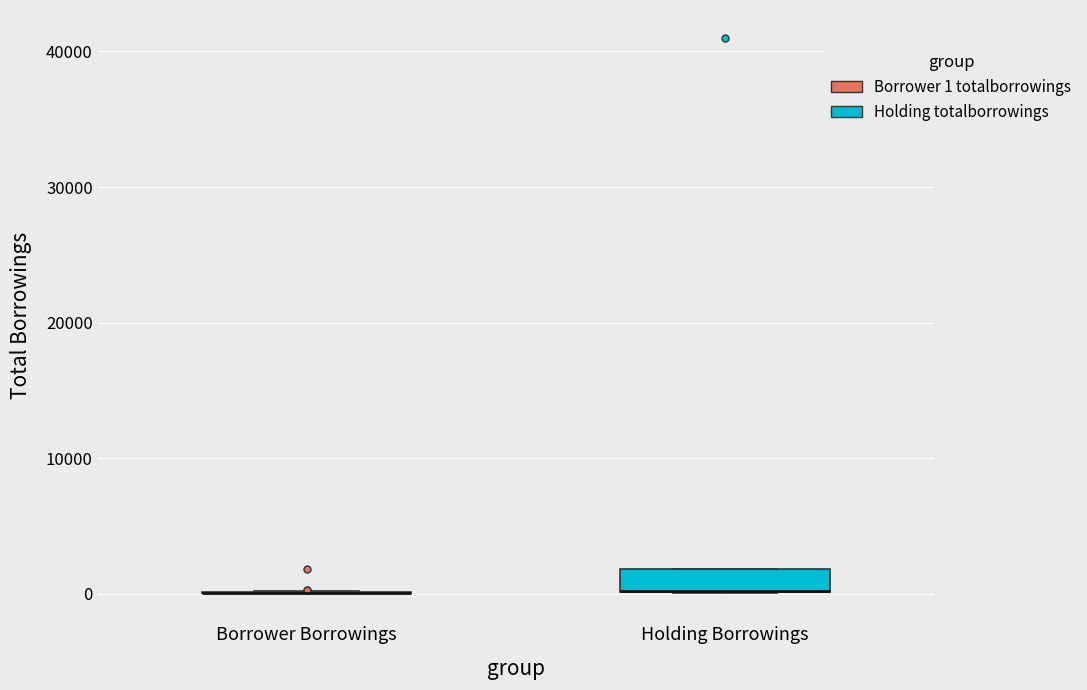

Which box is the tallest, from its lower edge to its upper edge?

Holding Borrowings